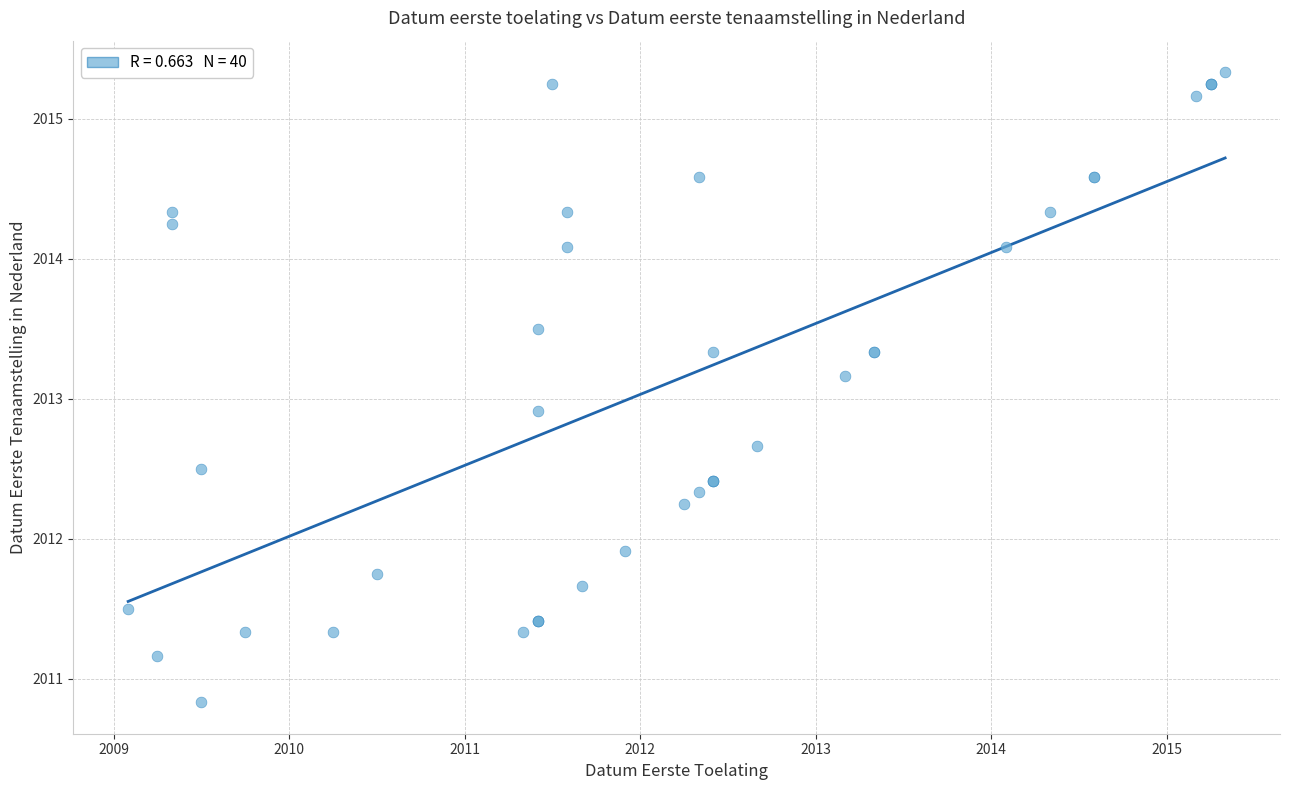

What Y value in the scatter plot is closest to 2013?

2012.9